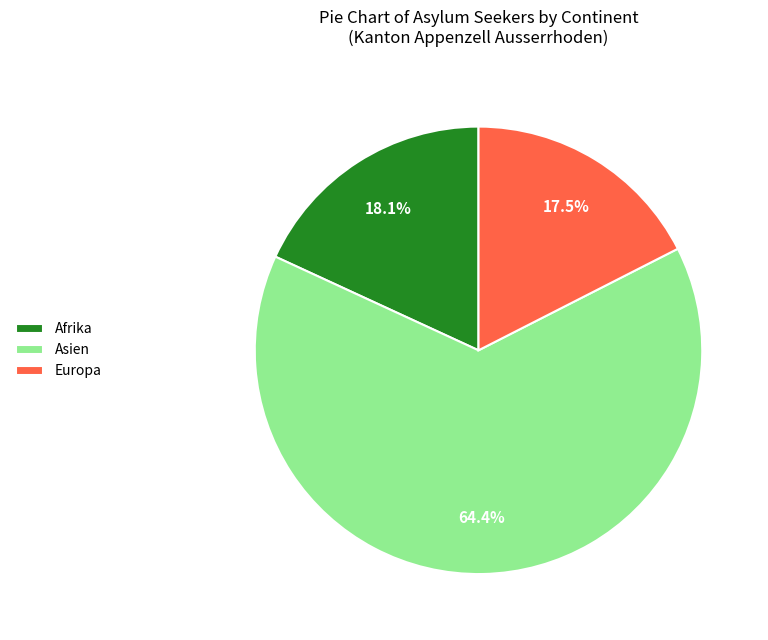

Which slice is the largest?

Asien